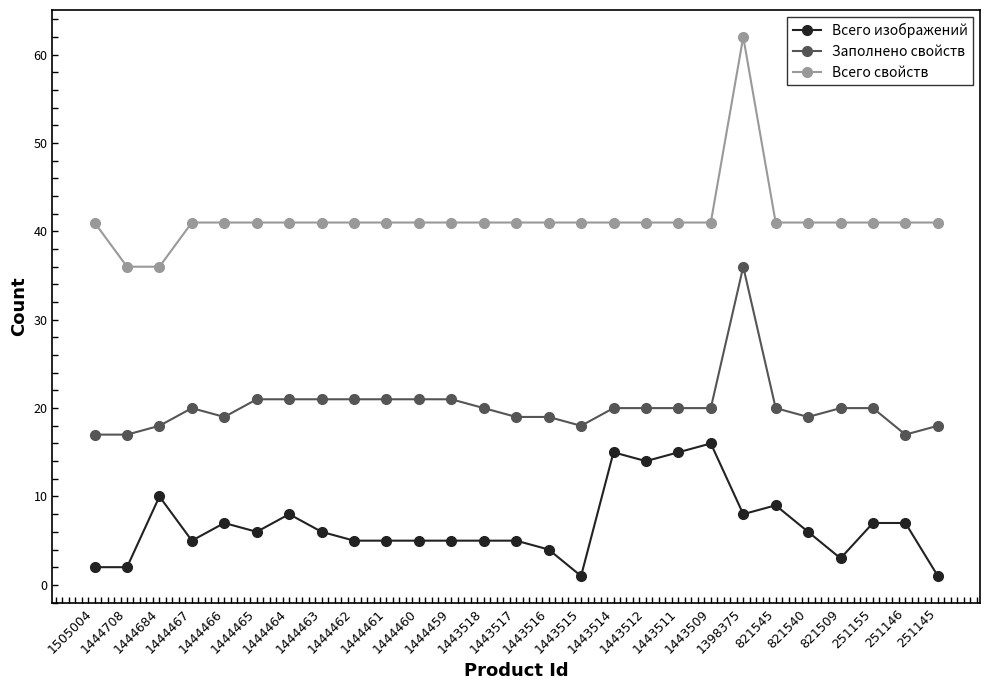

What is the sum of all Заполнено свойств values?

544